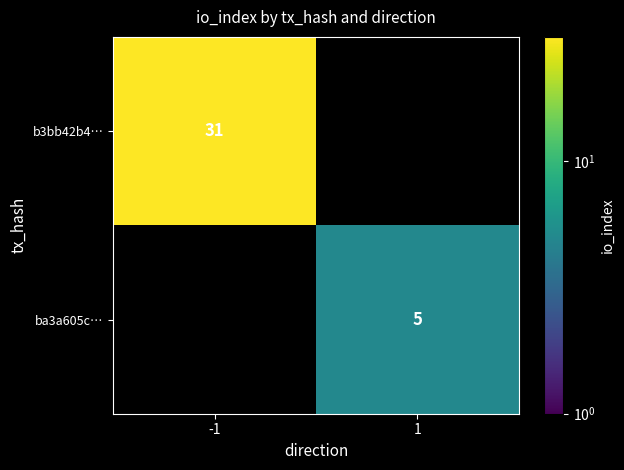

True or false: ba3a605c… has a value of 9 at 1.

False